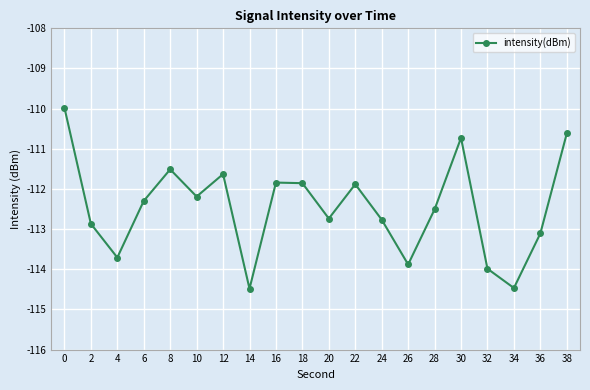

Where is the first local minimum?

4